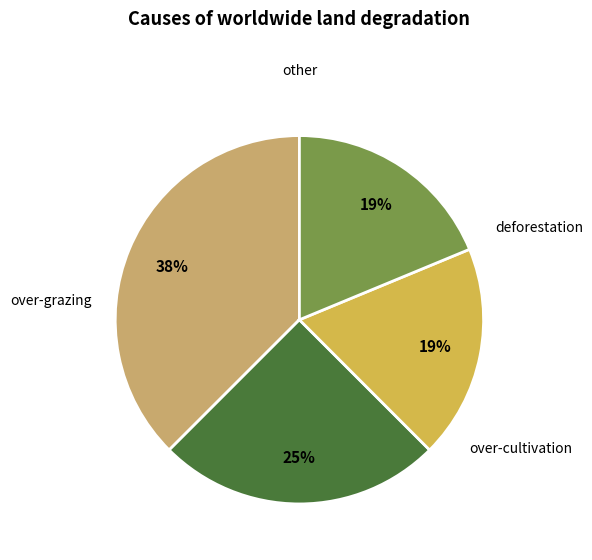

To the nearest percent, what is the average slice percentage?

25%